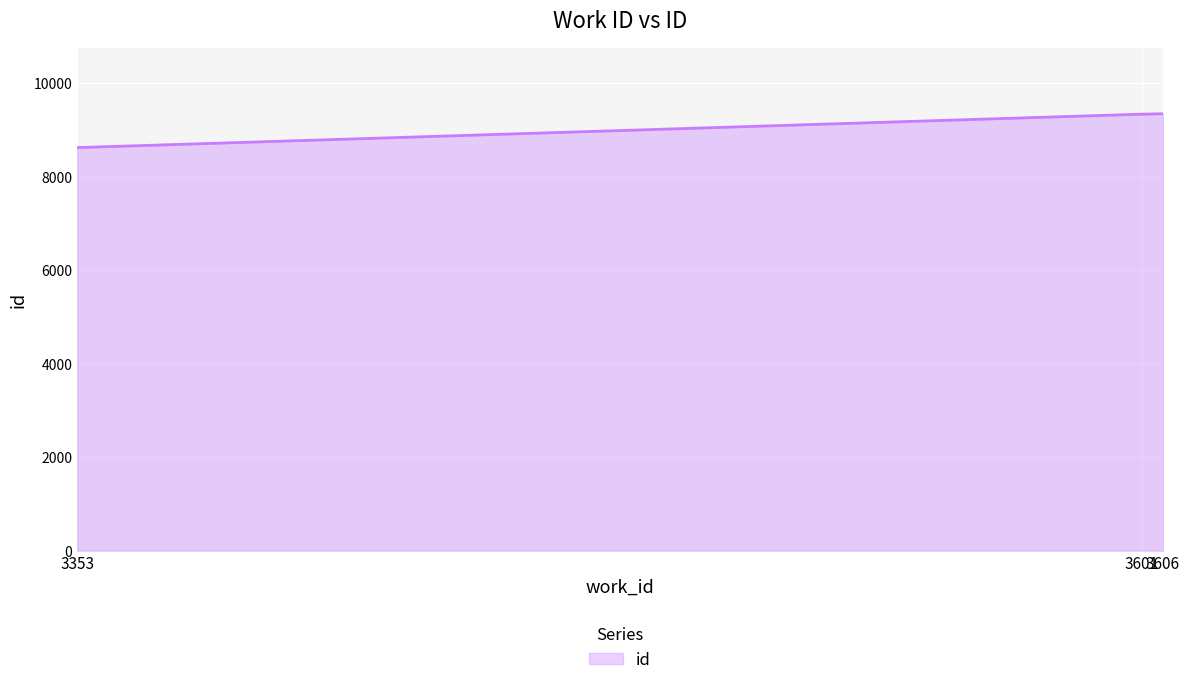

Between 3353 and 3601, which is larger?

3601